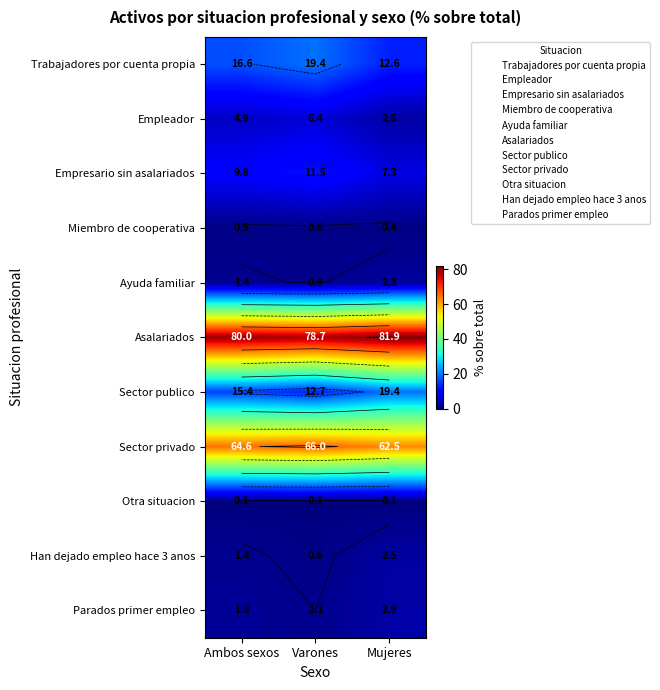

Which has a higher value, Mujeres or Ambos sexos?

Ambos sexos